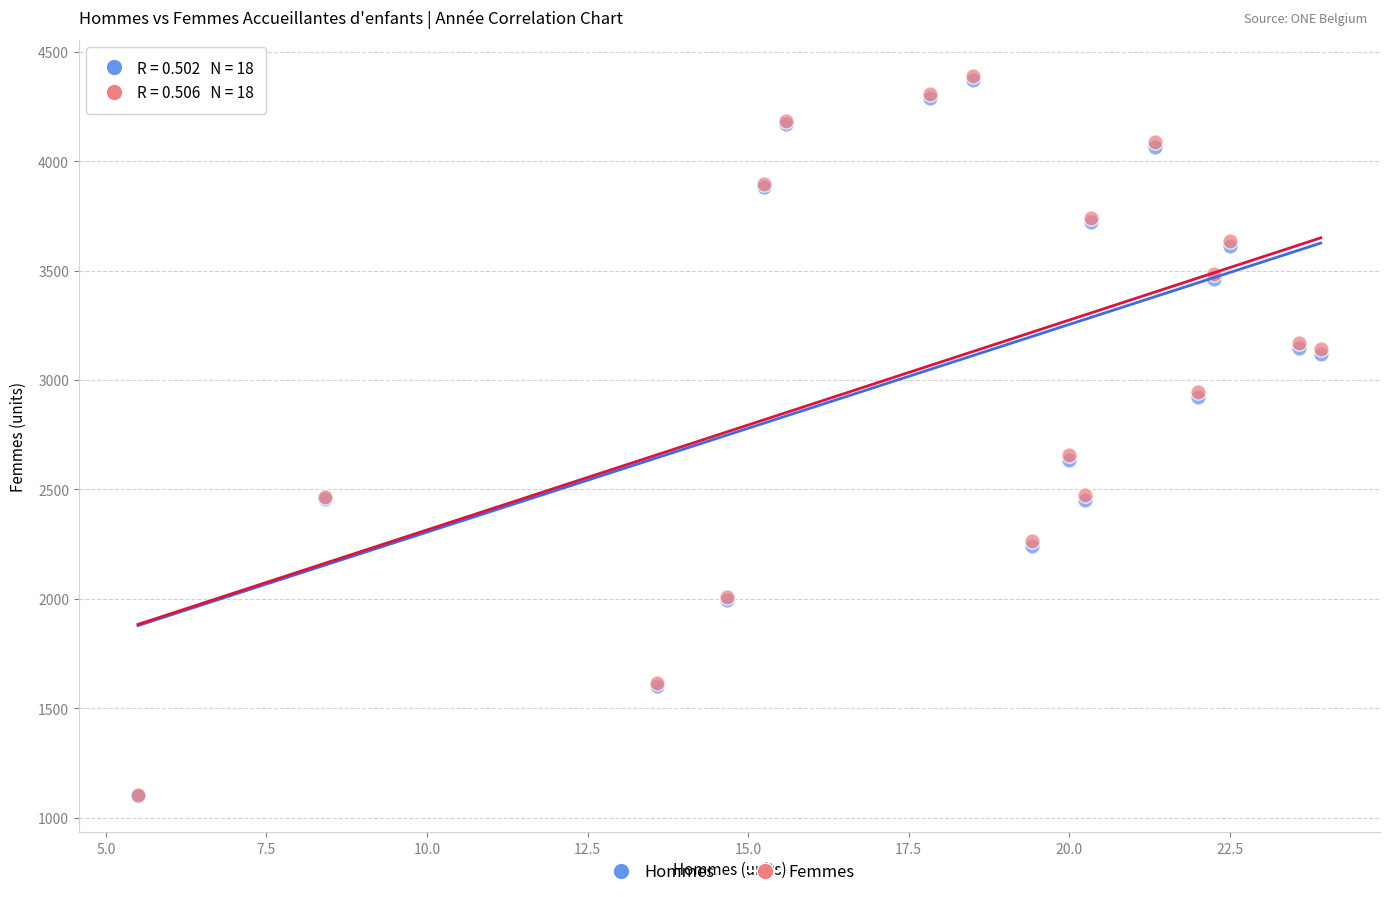

What are all the series names shown in the legend?

Hommes, Femmes